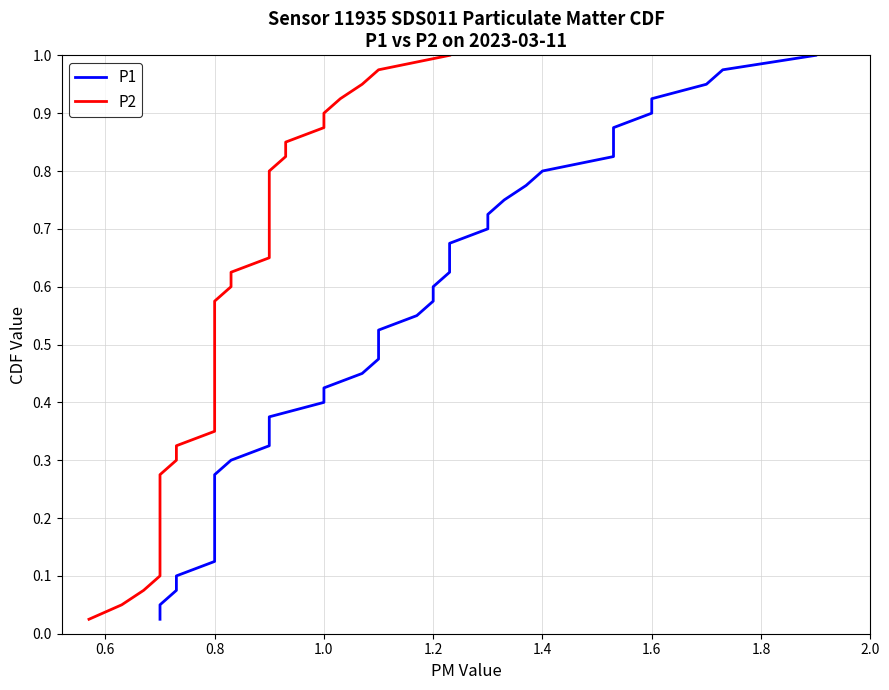

Which series has the widest spread of values?

P1